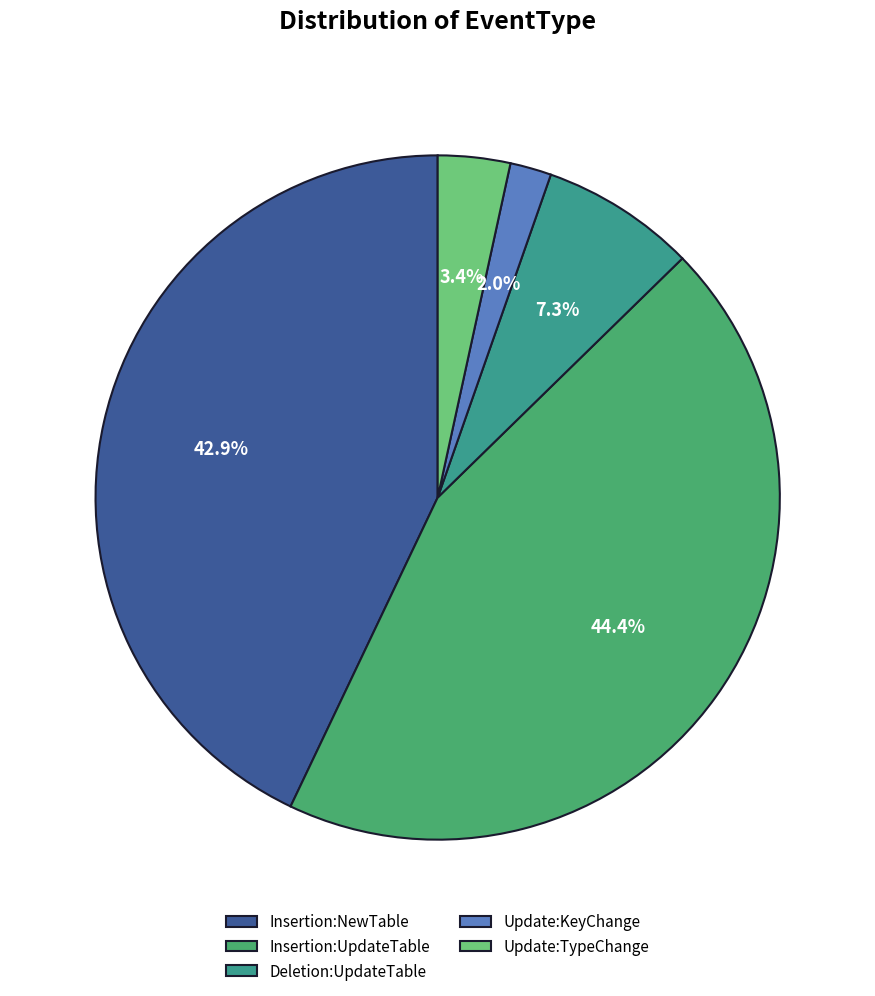

To the nearest percent, what is the combined percentage of Insertion:UpdateTable and Update:KeyChange?

46%